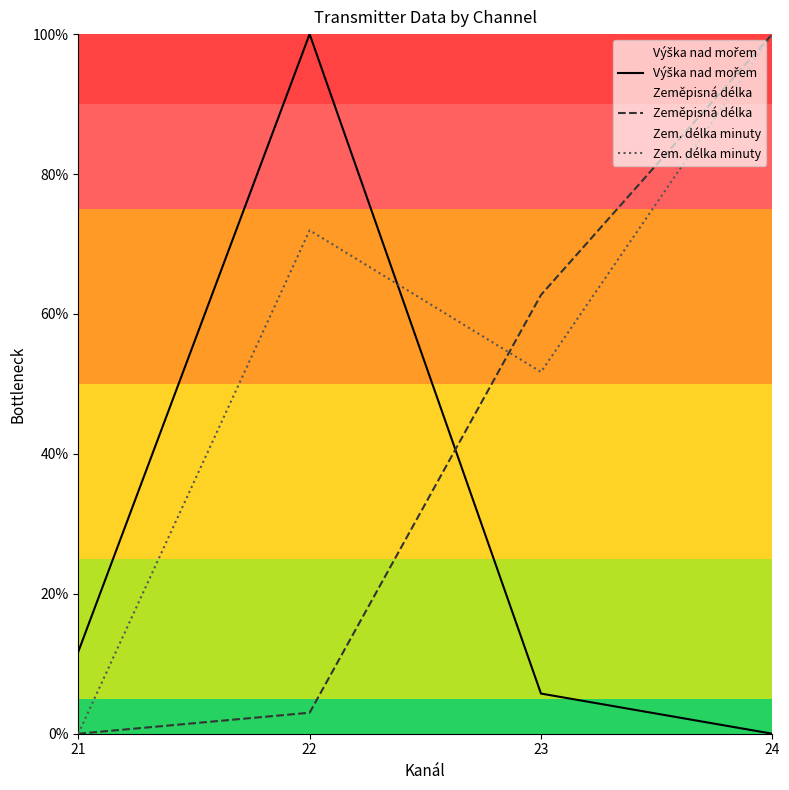

Between which two adjacent categories do Zeměpisná délka and Výška nad mořem first intersect?

22 and 23